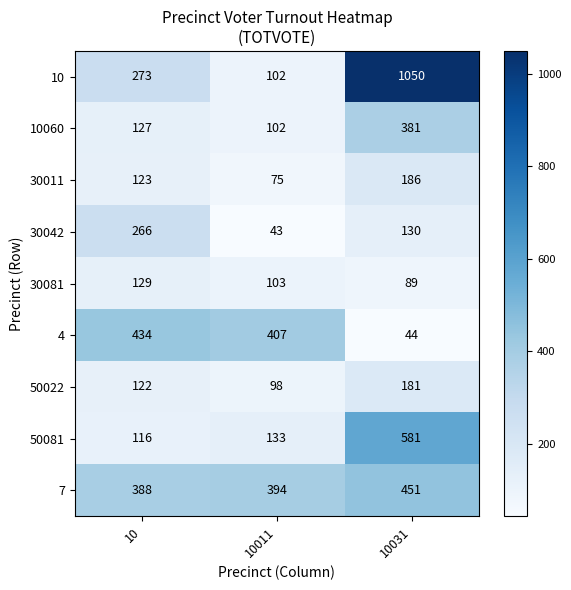

Which series has the largest range (max minus min)?

10